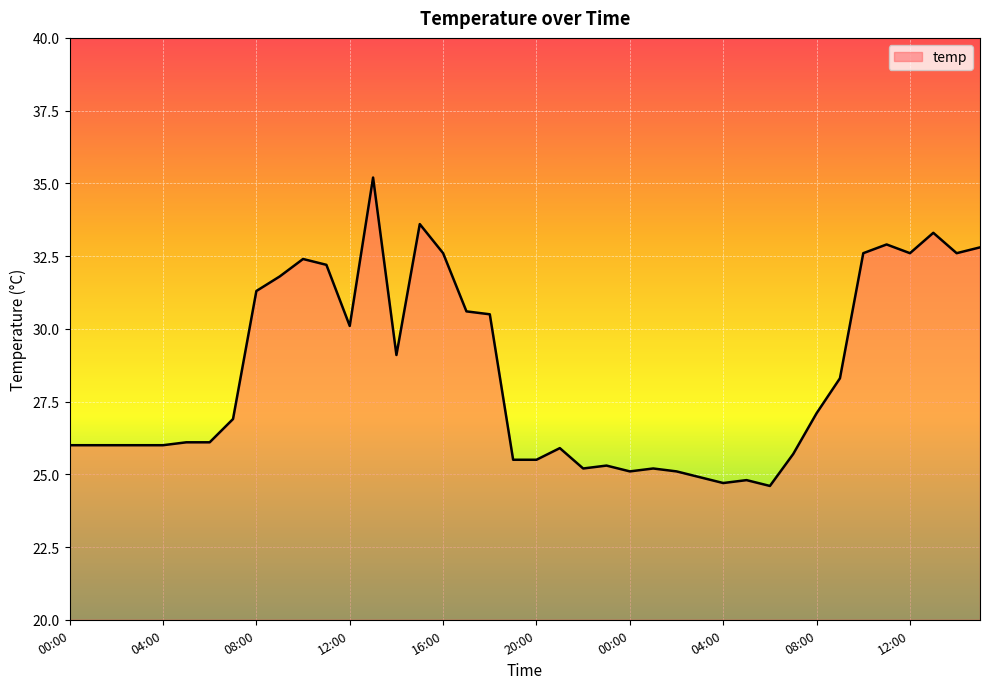

What is the difference between the maximum and minimum values?

10.6